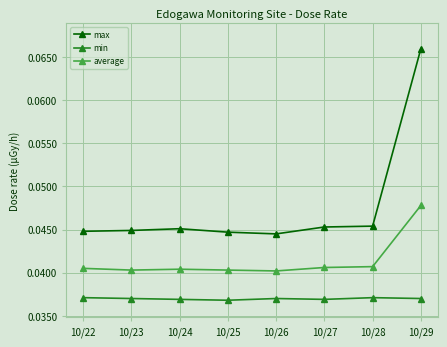

What is the sum of all average values?

0.3